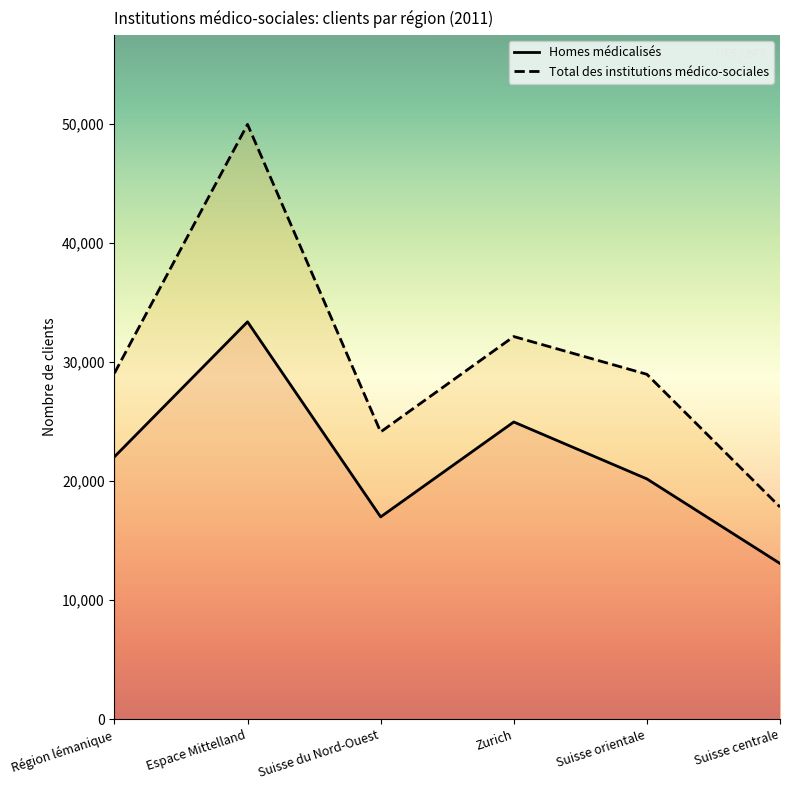

At which category does Total des institutions médico-sociales reach its first local valley?

Suisse du Nord-Ouest